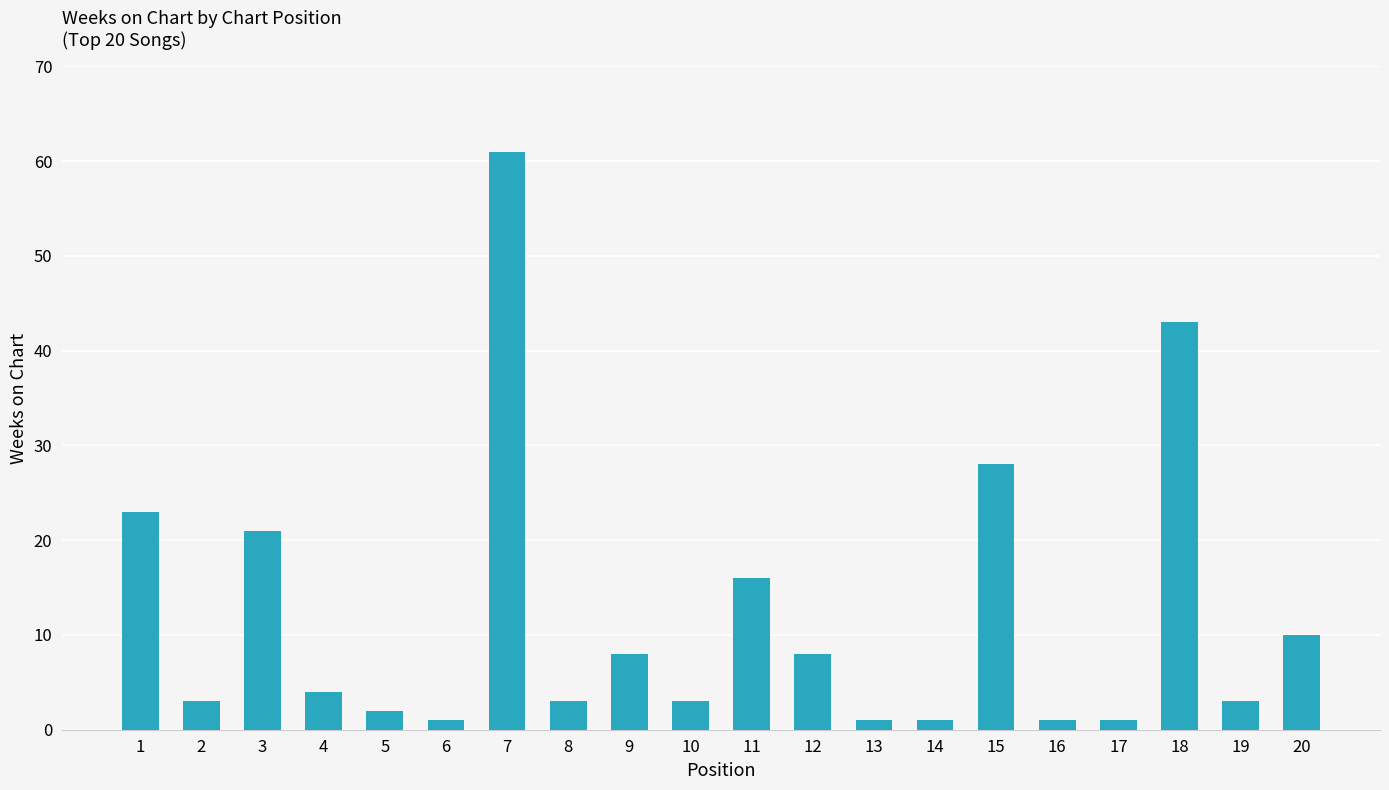

How many series are shown in this chart?

1